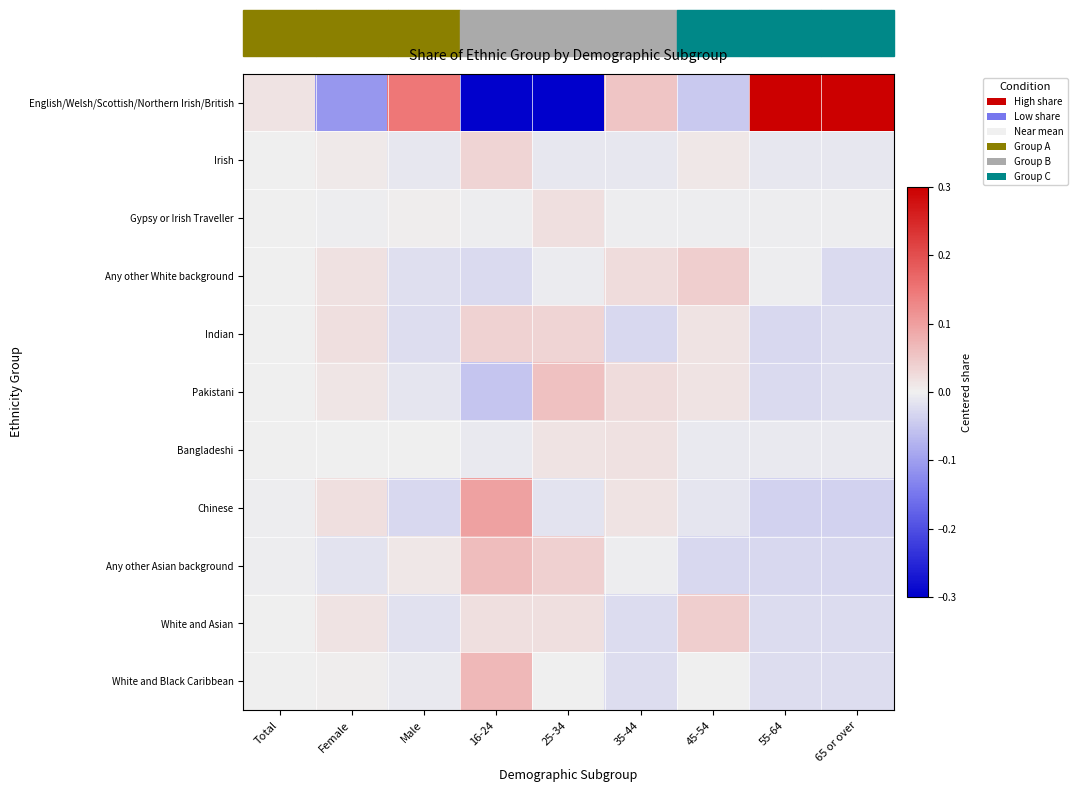

Which series has the widest spread of values?

English/Welsh/Scottish/Northern Irish/British